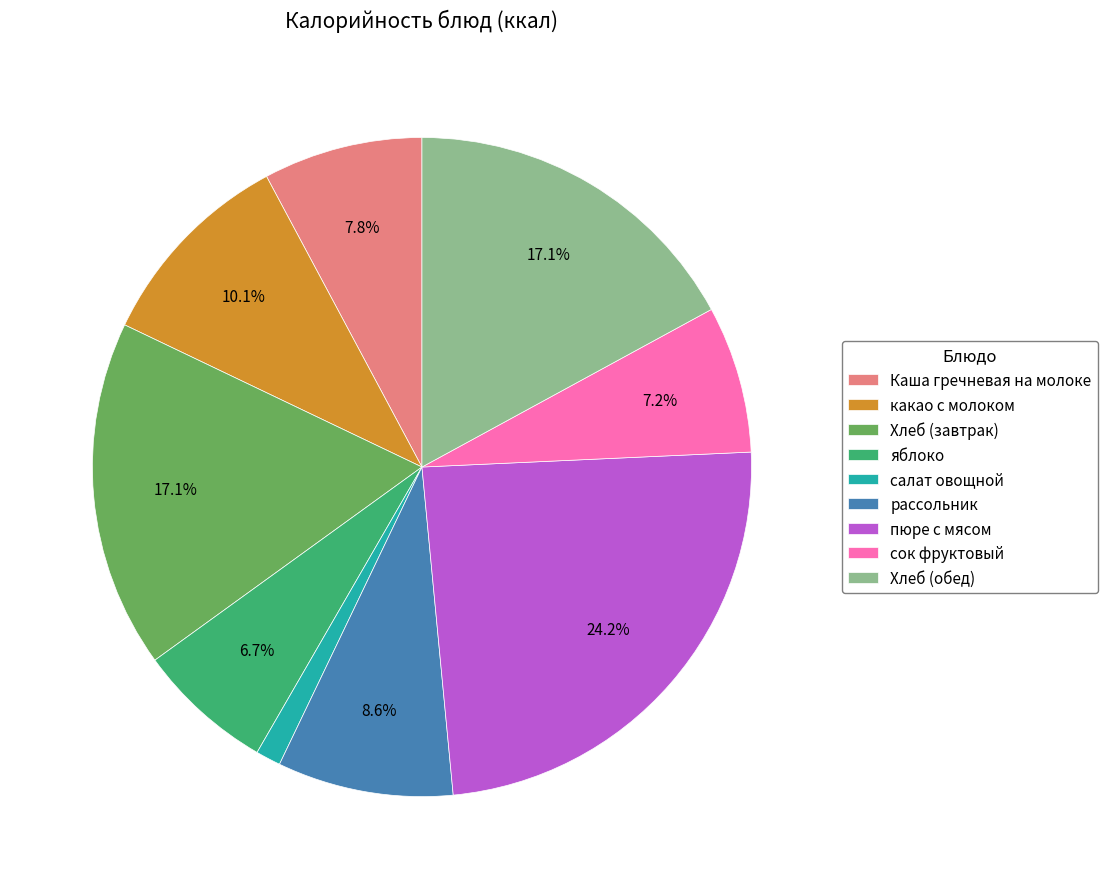

To the nearest percent, what percentage of the pie is какао с молоком?

10%